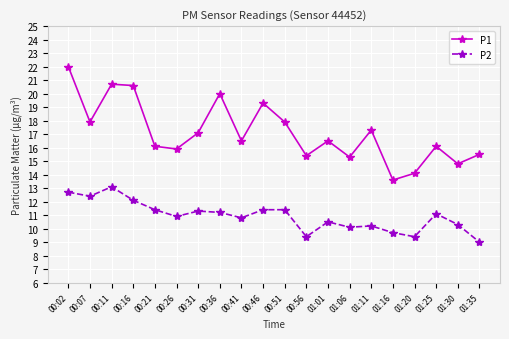

True or false: P1 and P2 cross at least once.

False